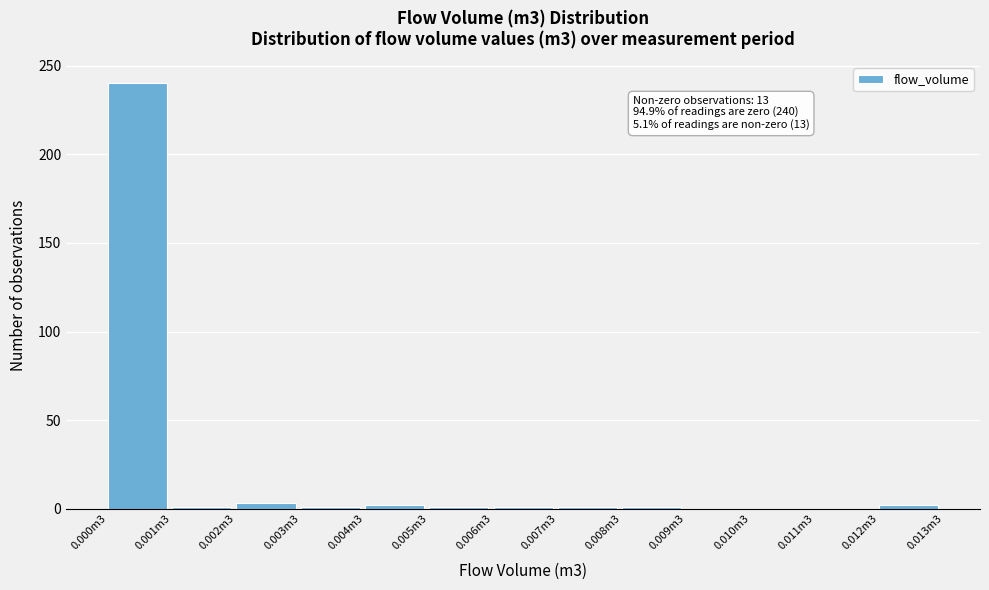

What is the maximum value shown in the chart?

240